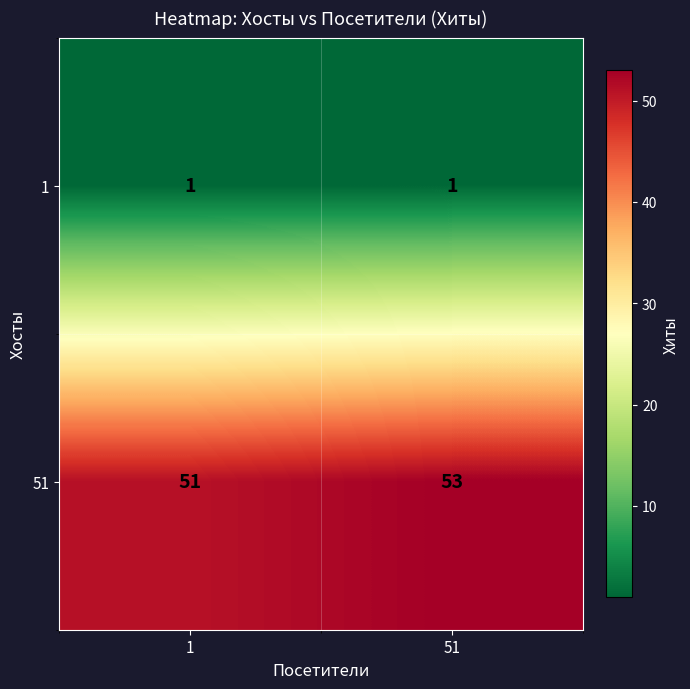

List the series in order of their peak value, highest first.

51, 1